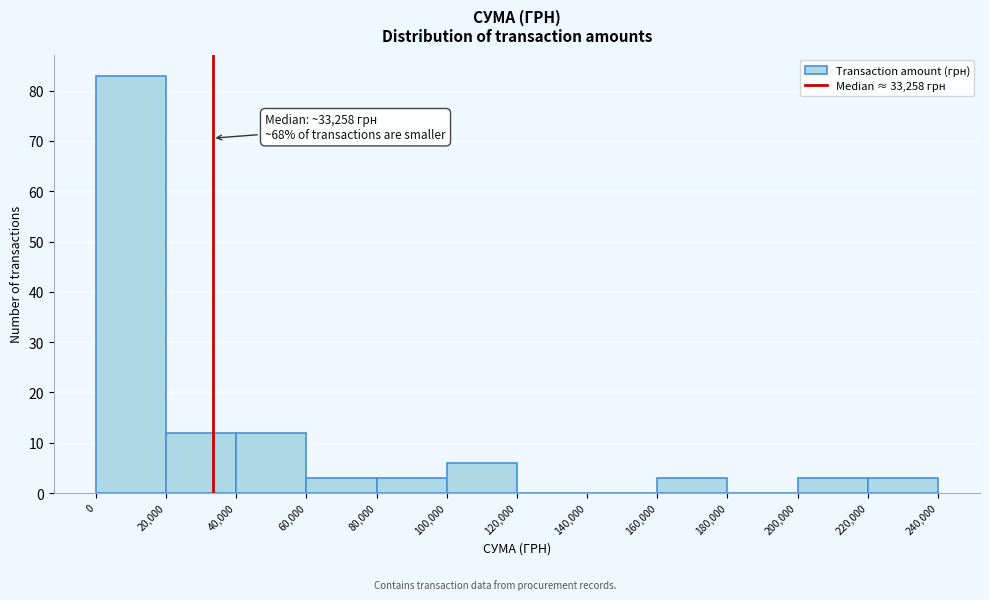

Which range on the x-axis has the tallest bar?

0 to 20,000